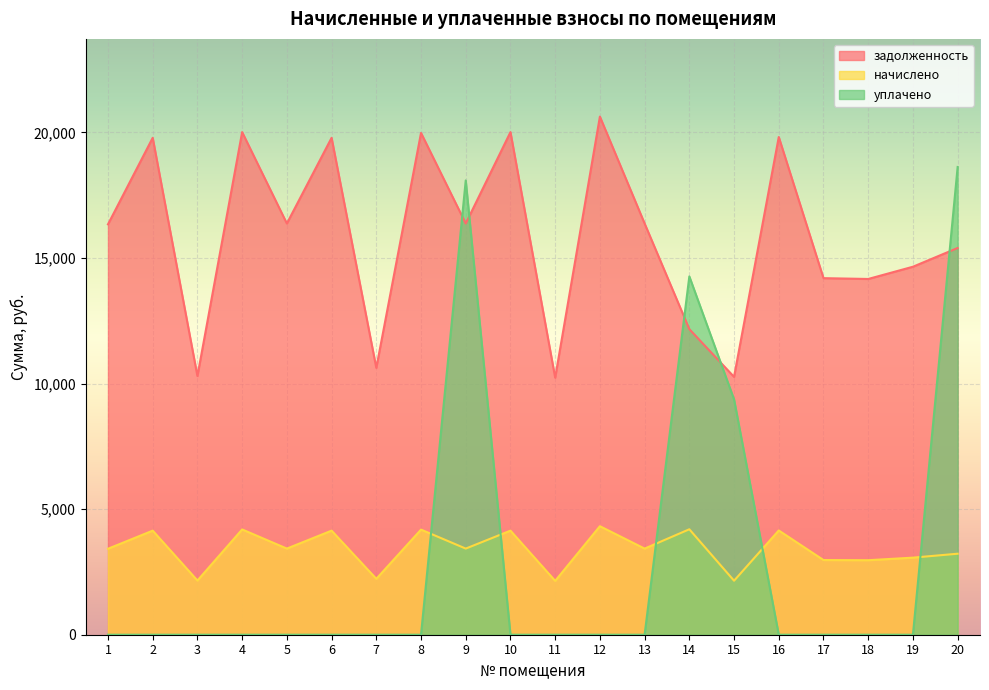

What is the difference between the second highest and second lowest values in the начислено series?

2048.0